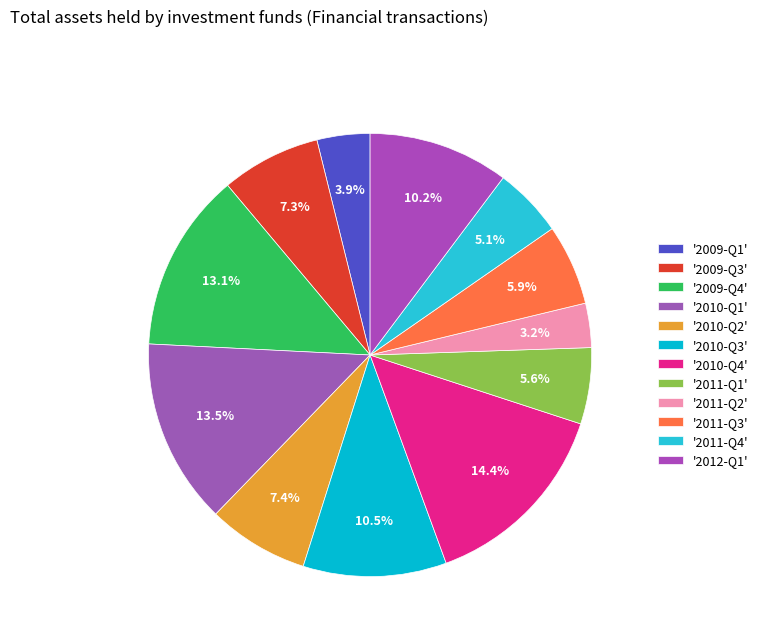

Which category has the biggest portion of the pie?

2010-Q4